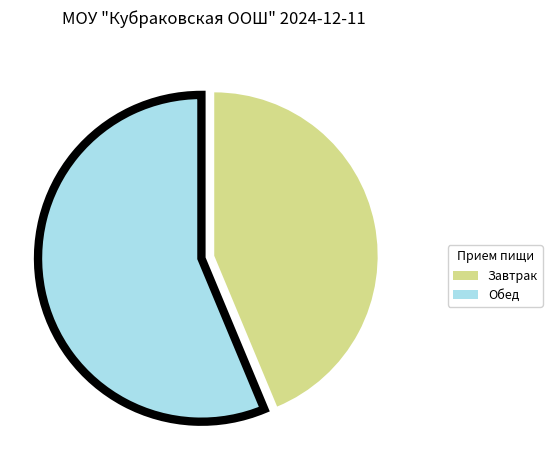

Which has a higher value, Обед or Завтрак?

Обед